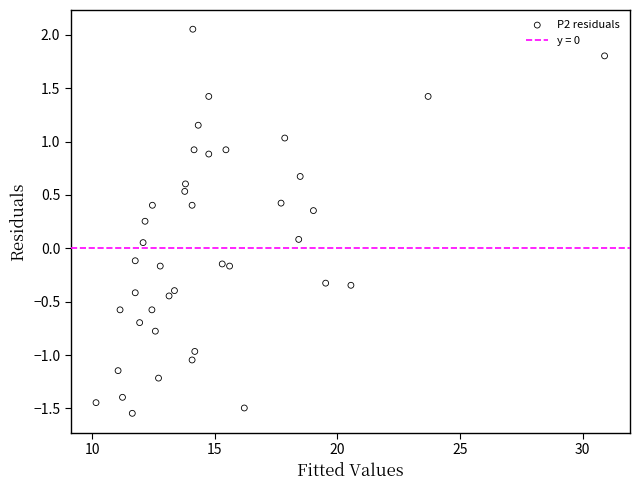

What is the range of X values (max minus min)?

20.8